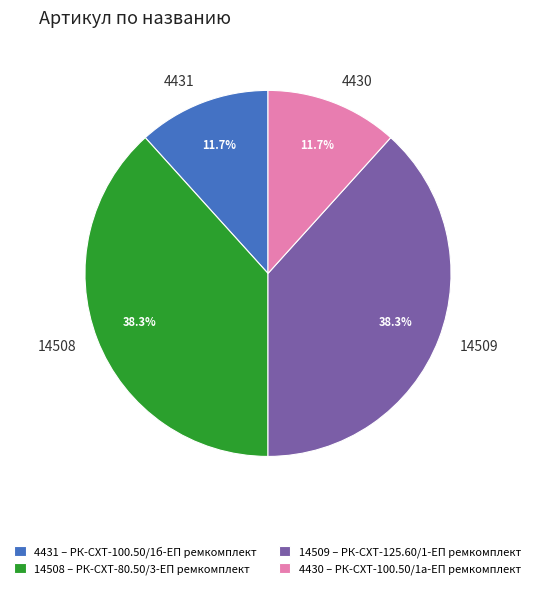

Is there any slice that represents more than half of the pie?

No